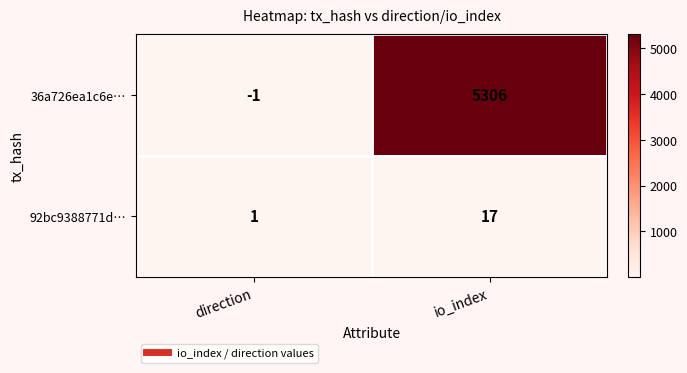

Between direction and io_index, which series saw the biggest shift?

36a726ea1c6e…